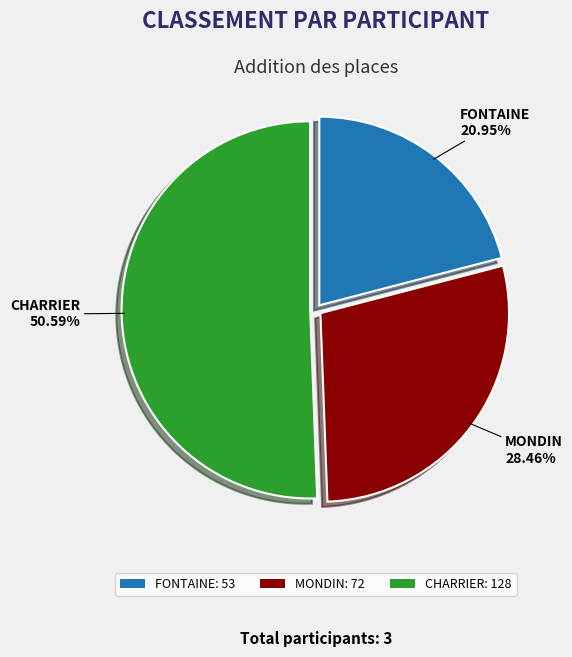

How many segments does this pie chart have?

3